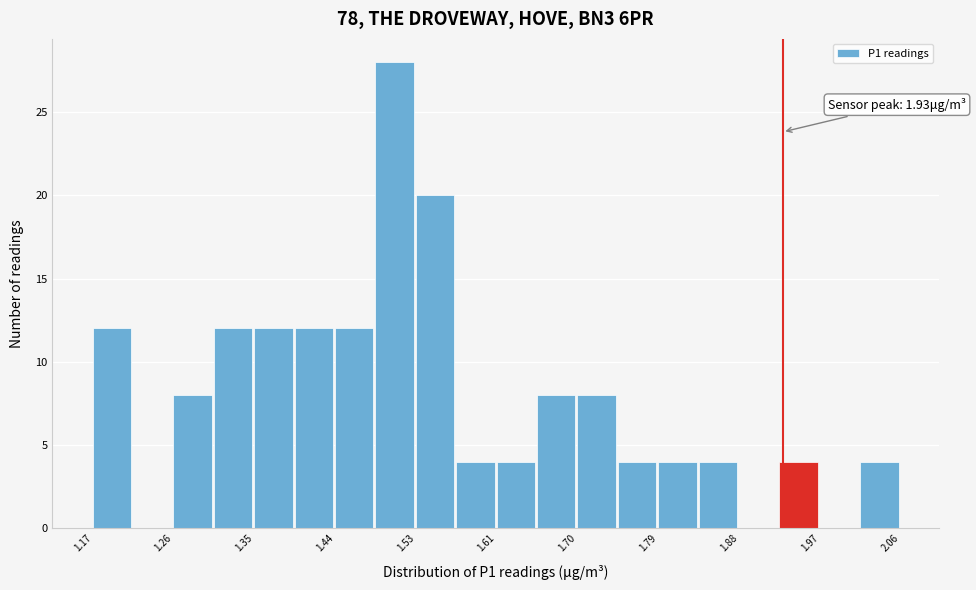

Which range on the x-axis has the tallest bar?

1.48 to 1.53